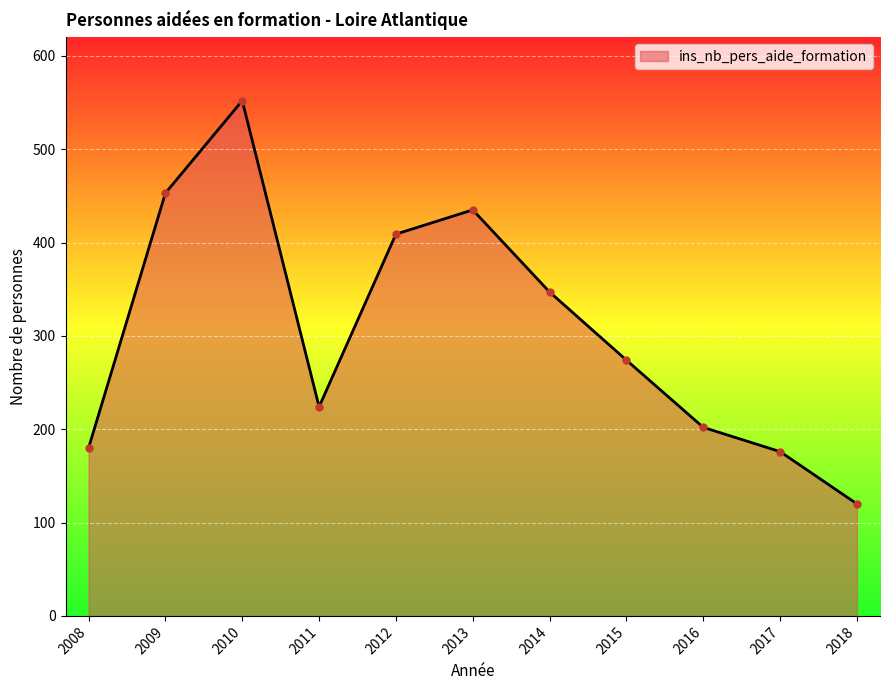

What is the greatest value displayed?

552